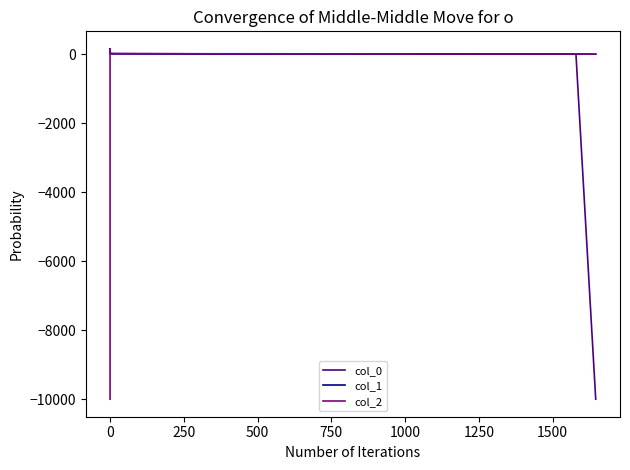

At 0, list the series in order from smallest to largest.

col_0, col_1, col_2